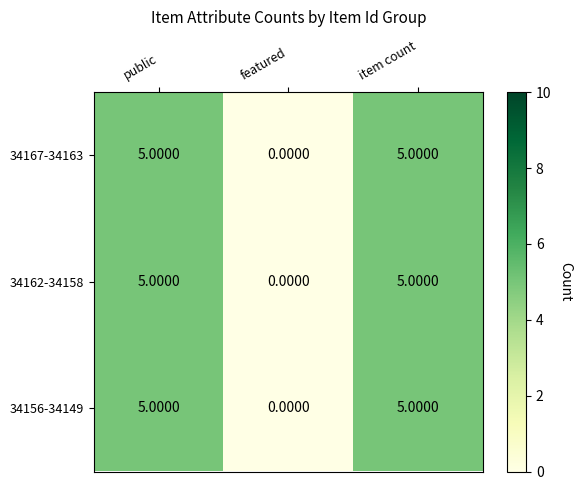

What is the difference between the 34156-34149 values at public and featured?

5